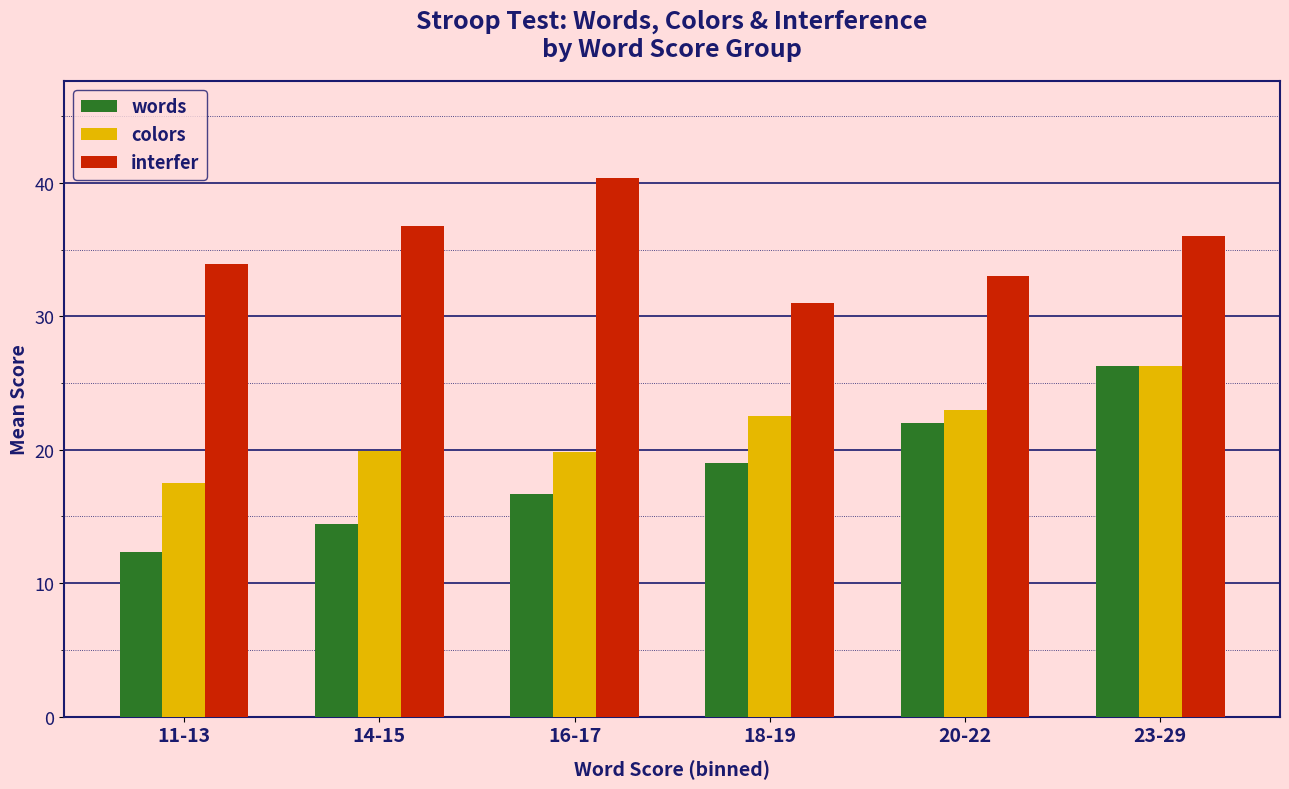

How many values in the colors series are below 22?

3